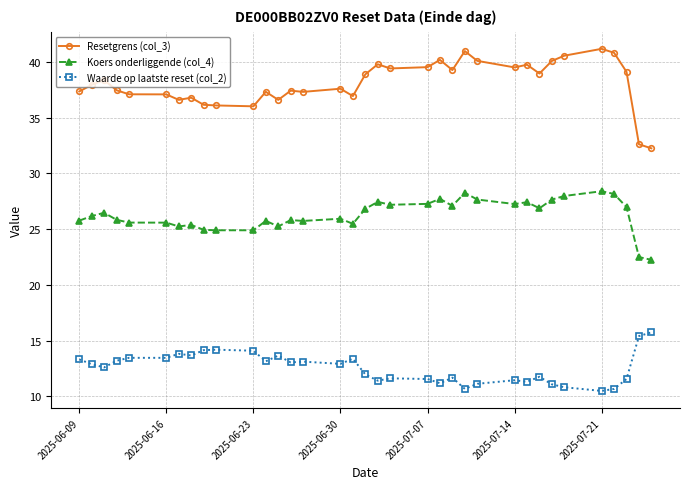

What are all the series names shown in the legend?

Resetgrens (col_3), Koers onderliggende (col_4), Waarde op laatste reset (col_2)